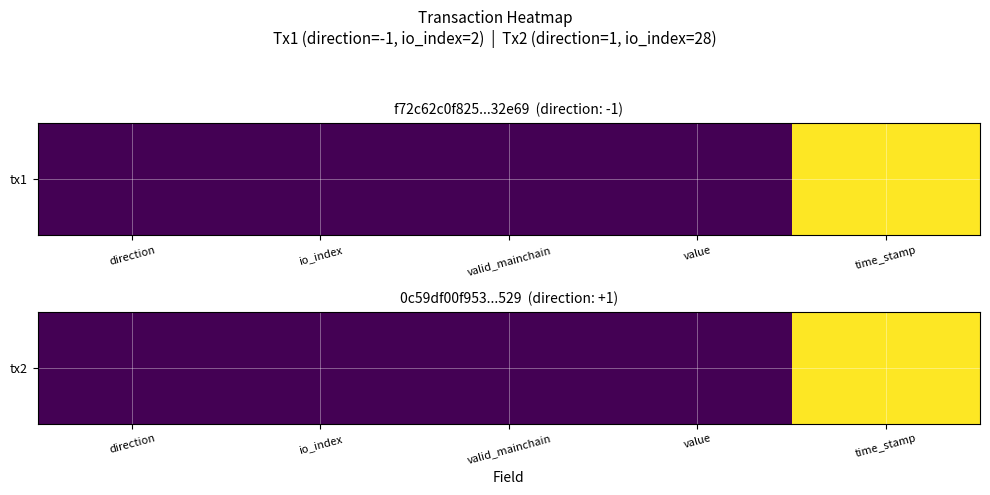

Reading right to left, extract all data points from this chart.

1.0	0.0	0.0	0.0	0.0